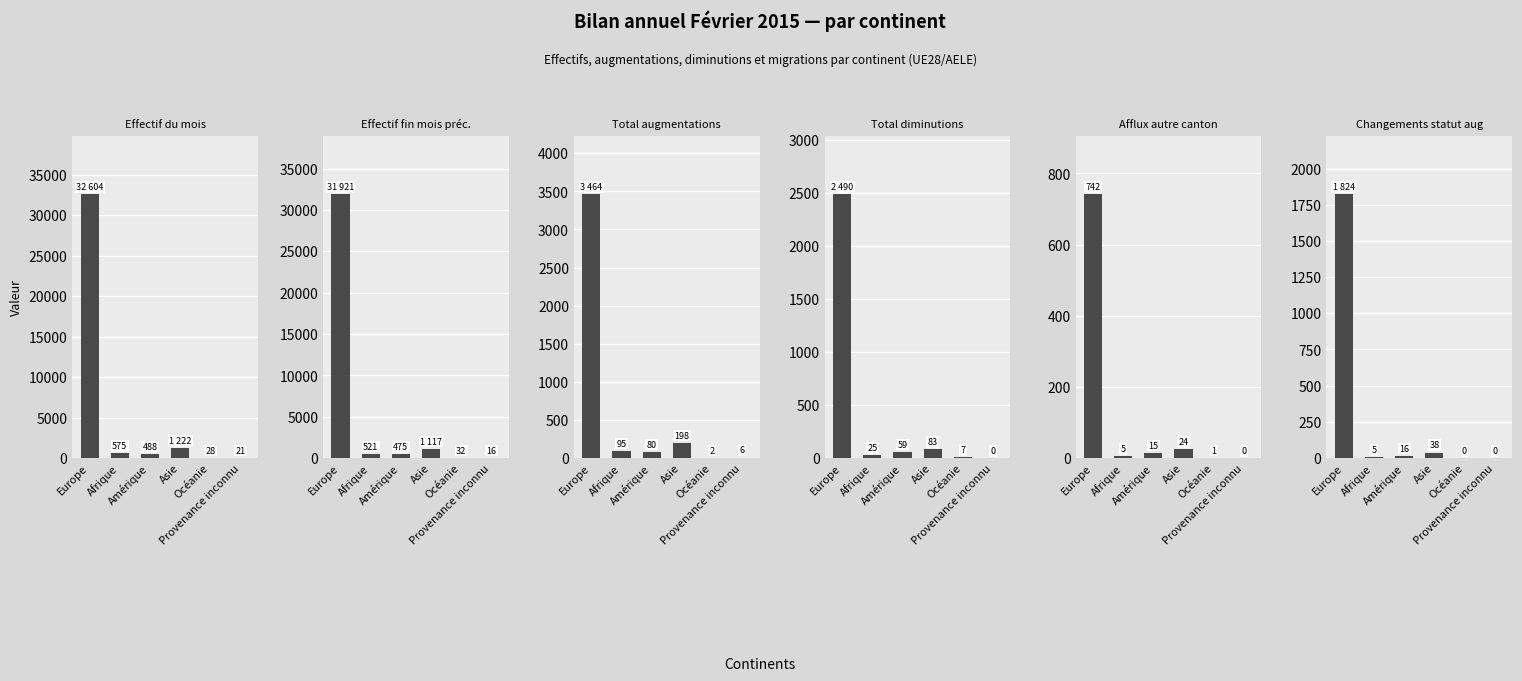

What is the sum of all Total augmentations (col_3) values?

3845